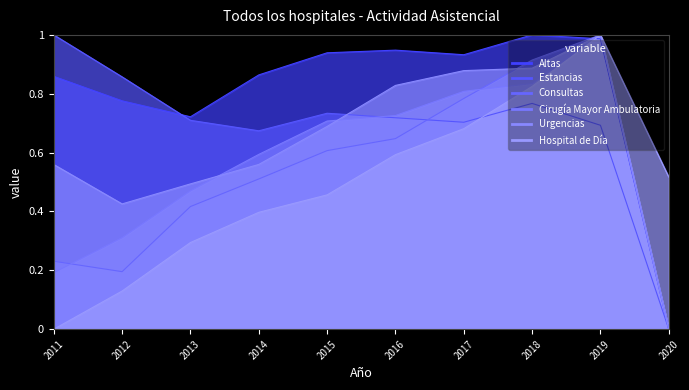

At 2014, list the series in order from largest to smallest.

Altas, Estancias, Cirugía Mayor Ambulatoria, Urgencias, Consultas, Hospital de Día